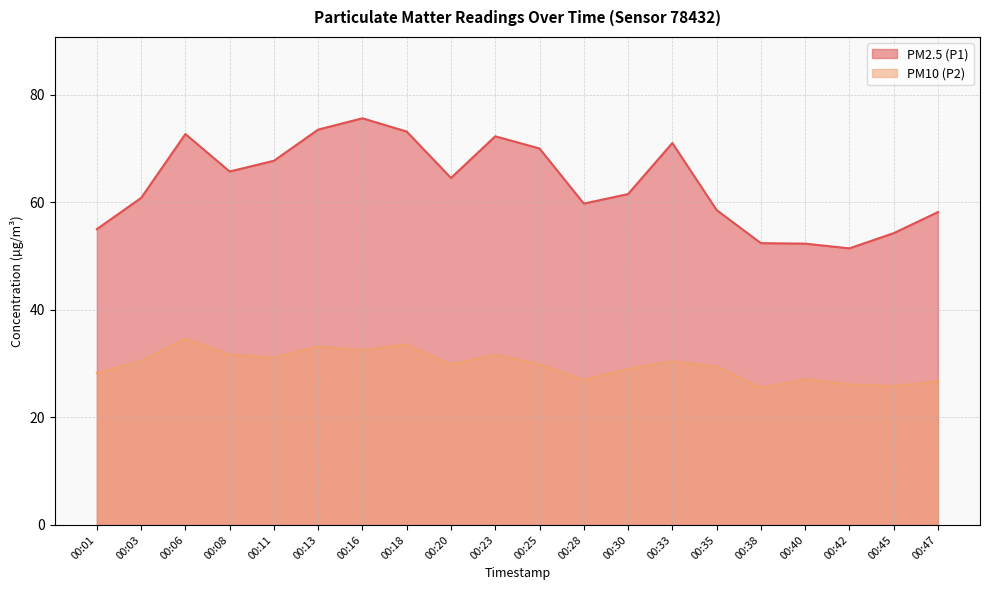

True or false: PM2.5 (P1) and PM10 (P2) cross at least once.

False